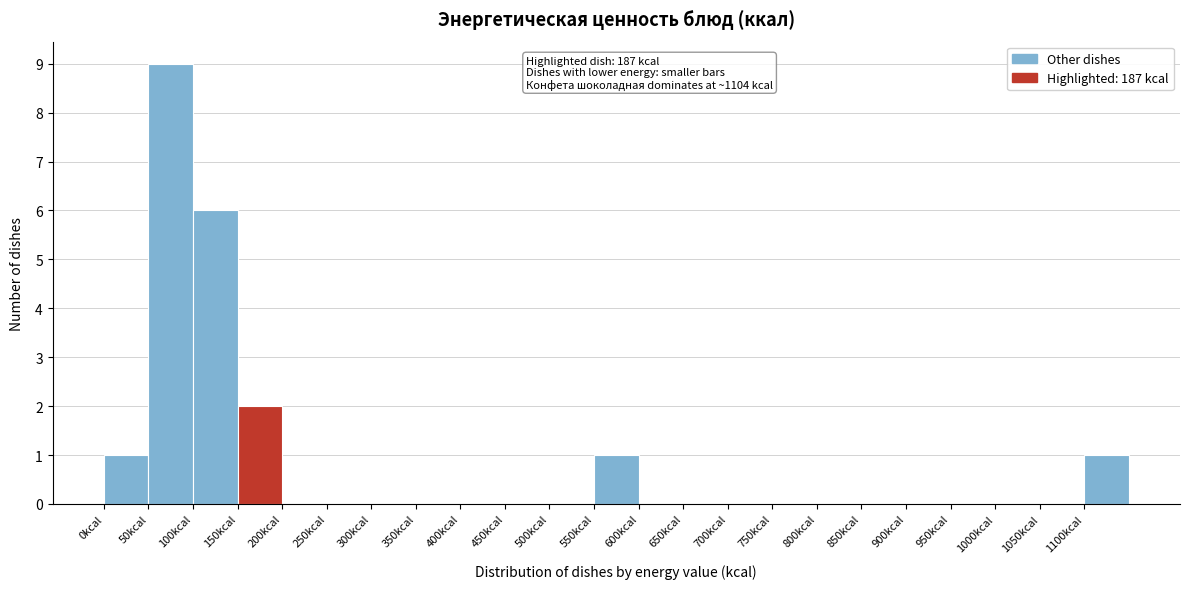

Over which range of the x-axis is the bar tallest?

50 to 100